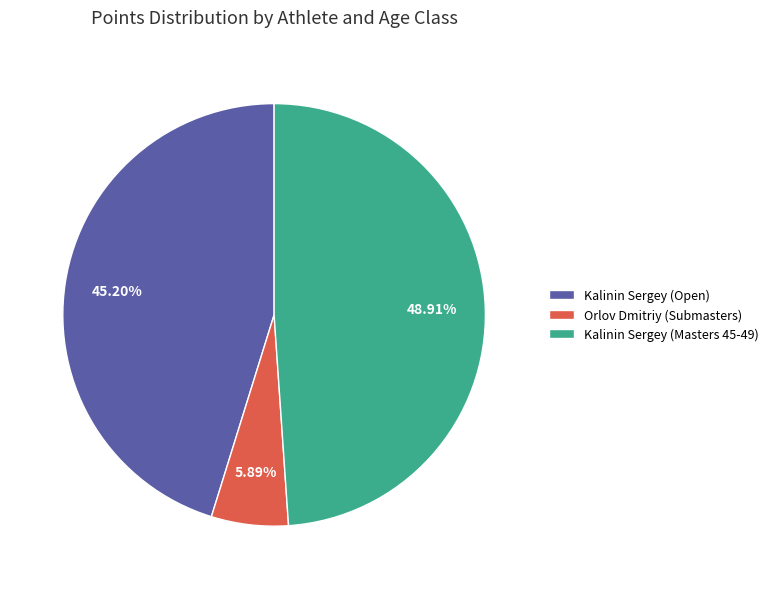

To the nearest percent, what is the combined percentage of Orlov Dmitriy (Submasters) and Kalinin Sergey (Masters 45-49)?

55%